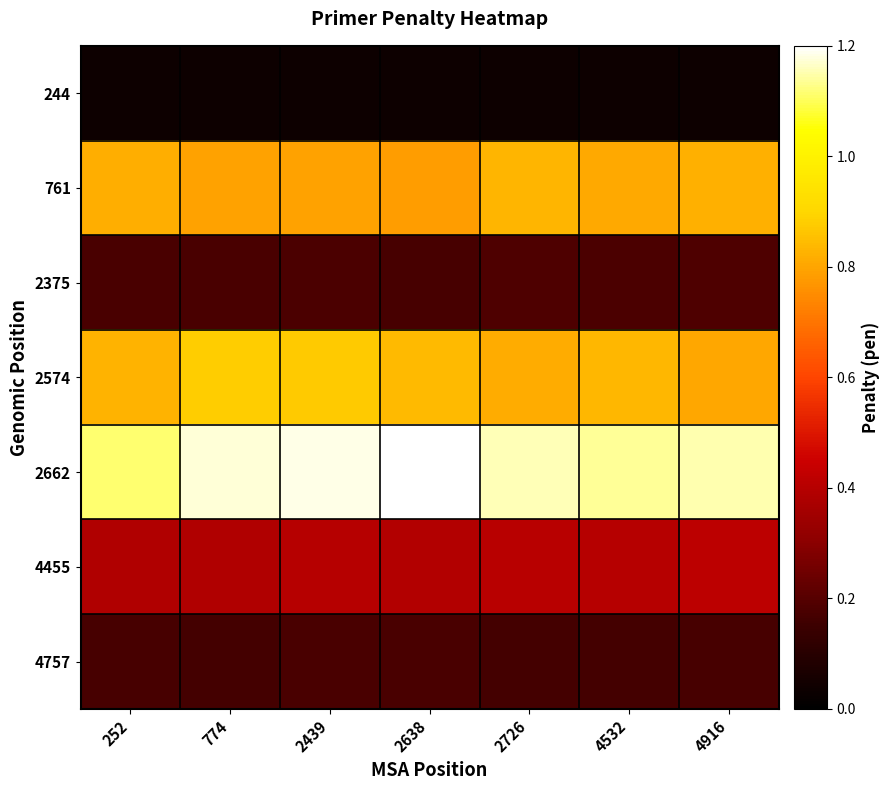

At how many categories does at least one series exceed 0?

7